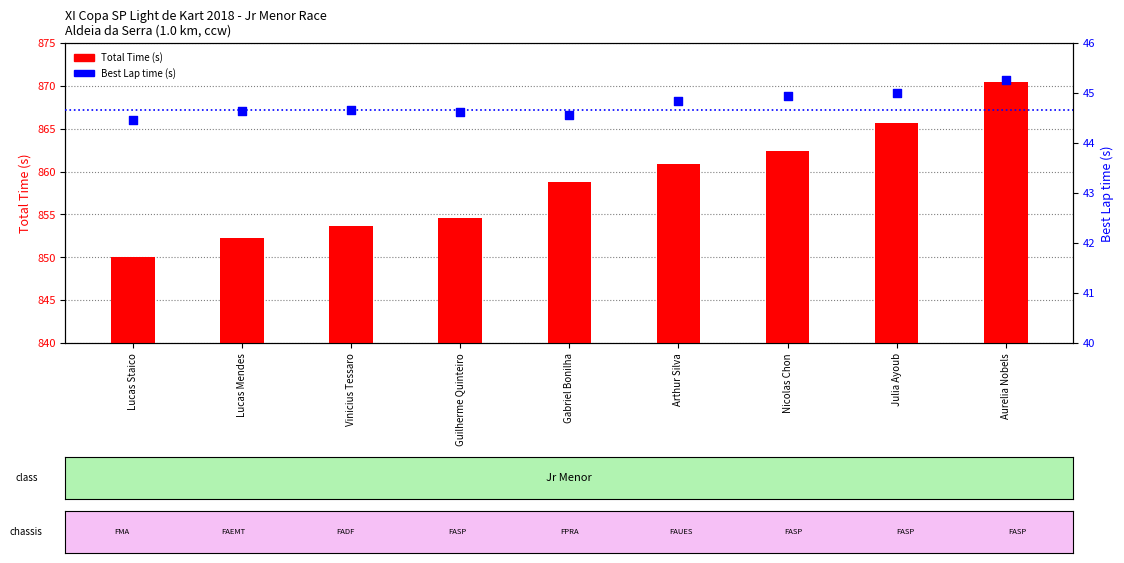

What are all the series names shown in the legend?

Total Time (s), Best Lap time (s)